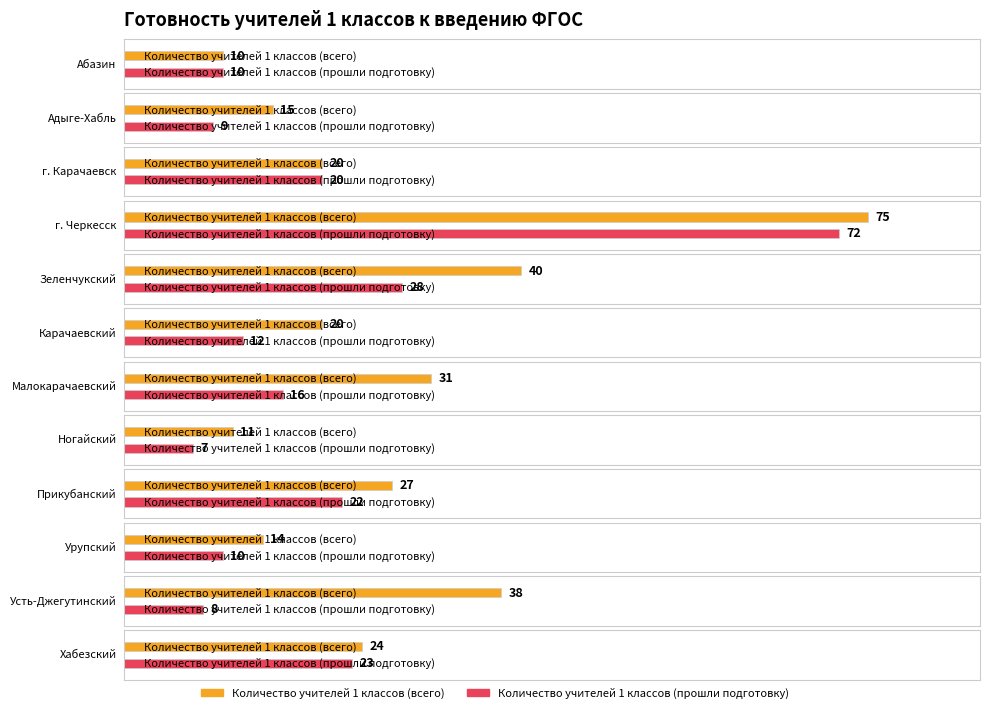

Between Ногайский and г. Черкесск, which is larger?

г. Черкесск